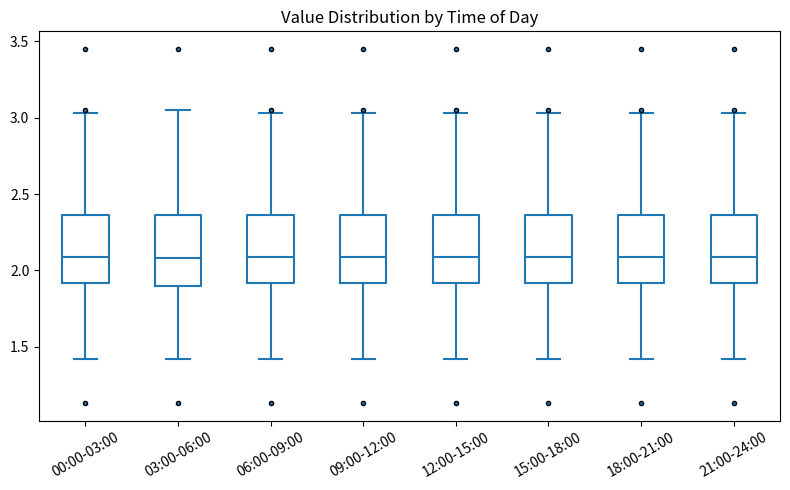

Where does the median line of the box for 09:00-12:00 sit on the y-axis? The values are not printed on the chart, so give them approximately, as read against the axis.

2.10